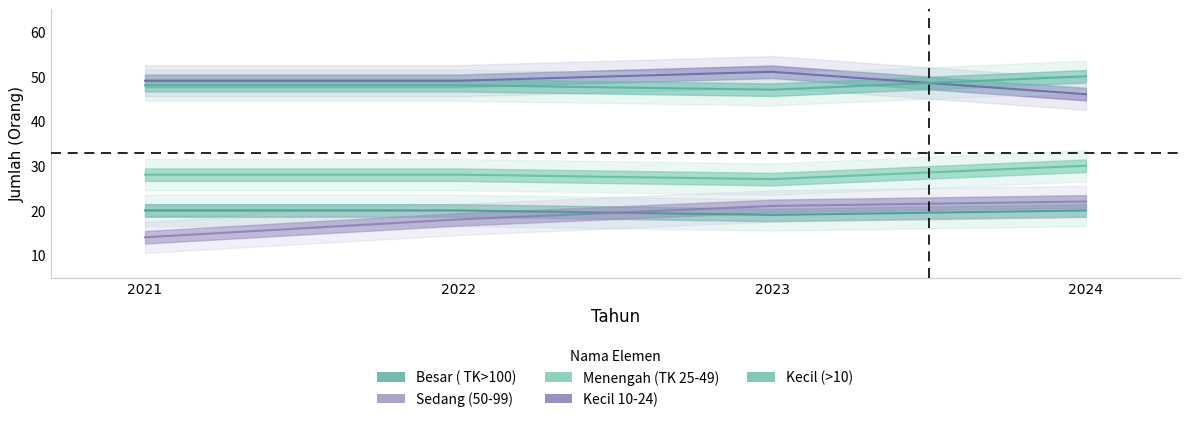

Which has a higher value, 2023 or 2022?

2022